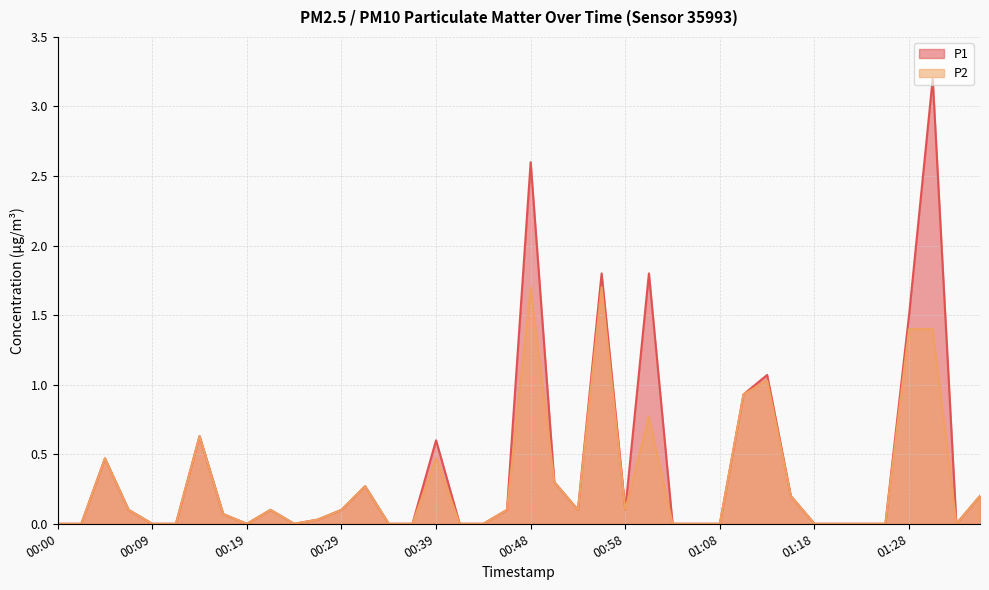

How many lines are shown in the chart?

2